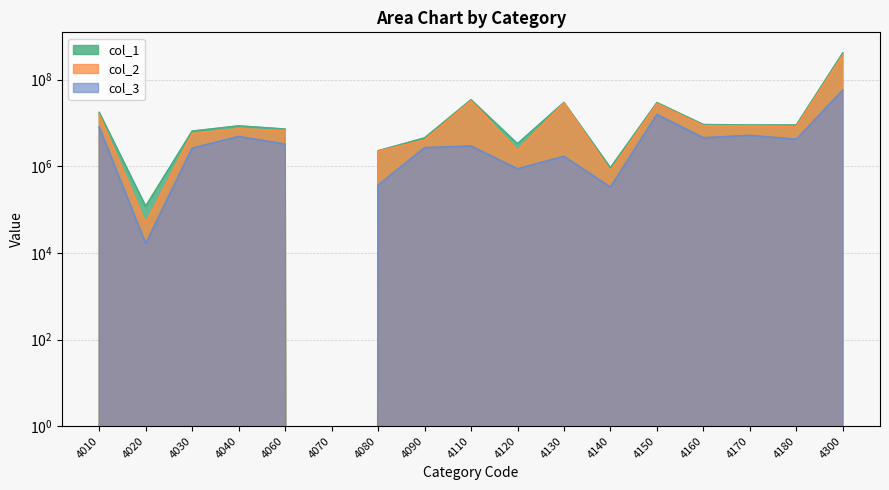

What are all the series names shown in the legend?

col_1, col_2, col_3